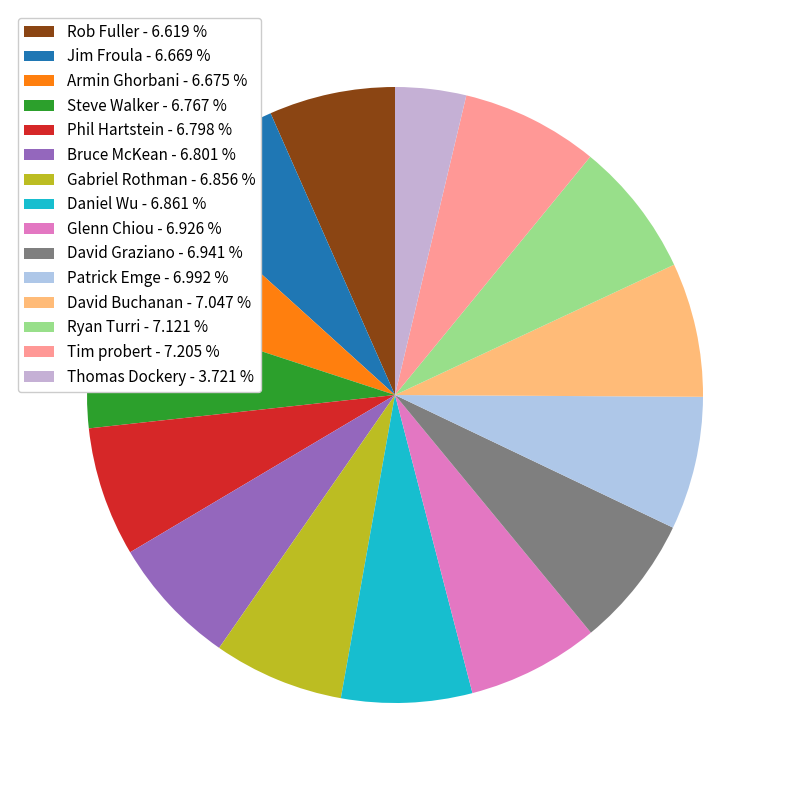

Count the number of slices in the pie.

15